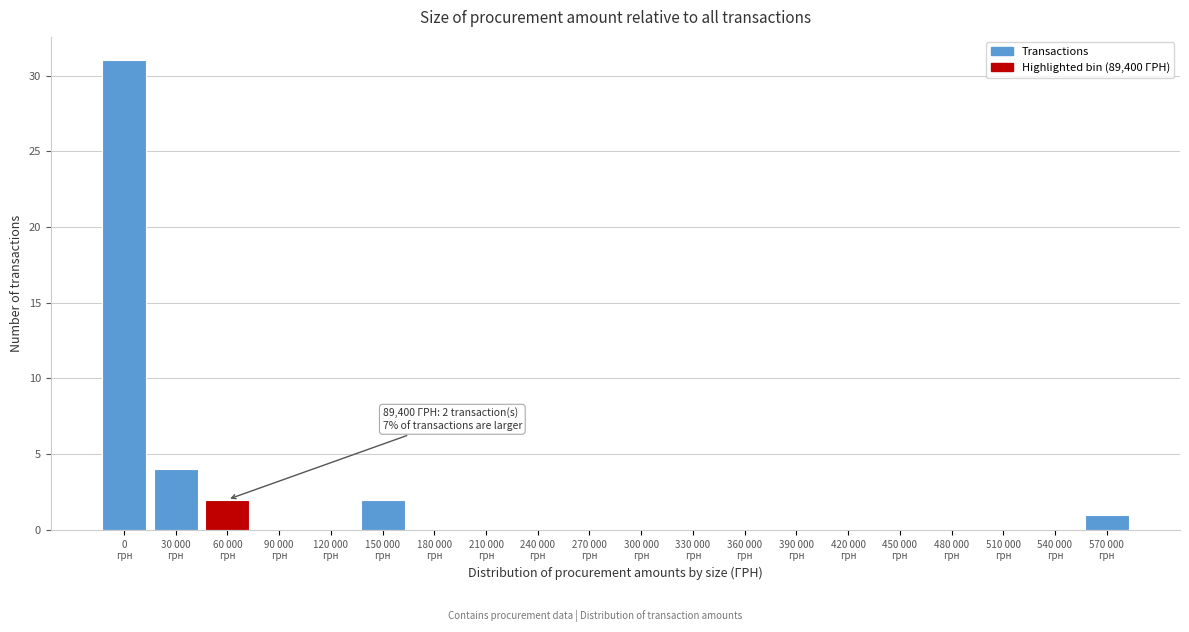

What is the sum of all values?

40